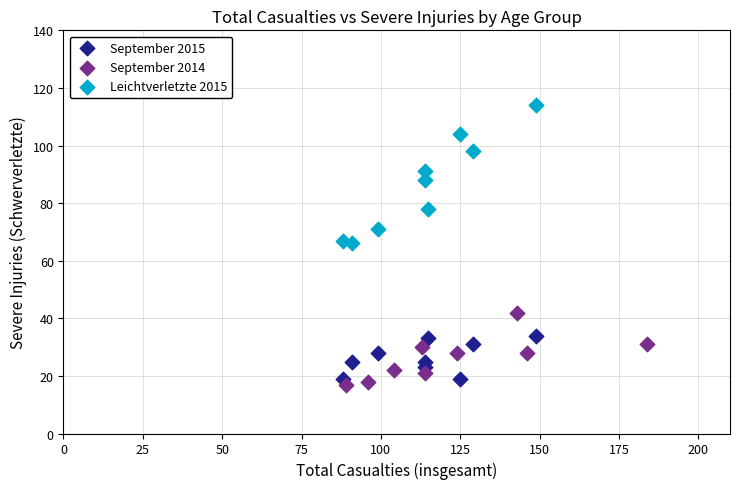

Which series reaches the maximum Y coordinate?

Leichtverletzte 2015